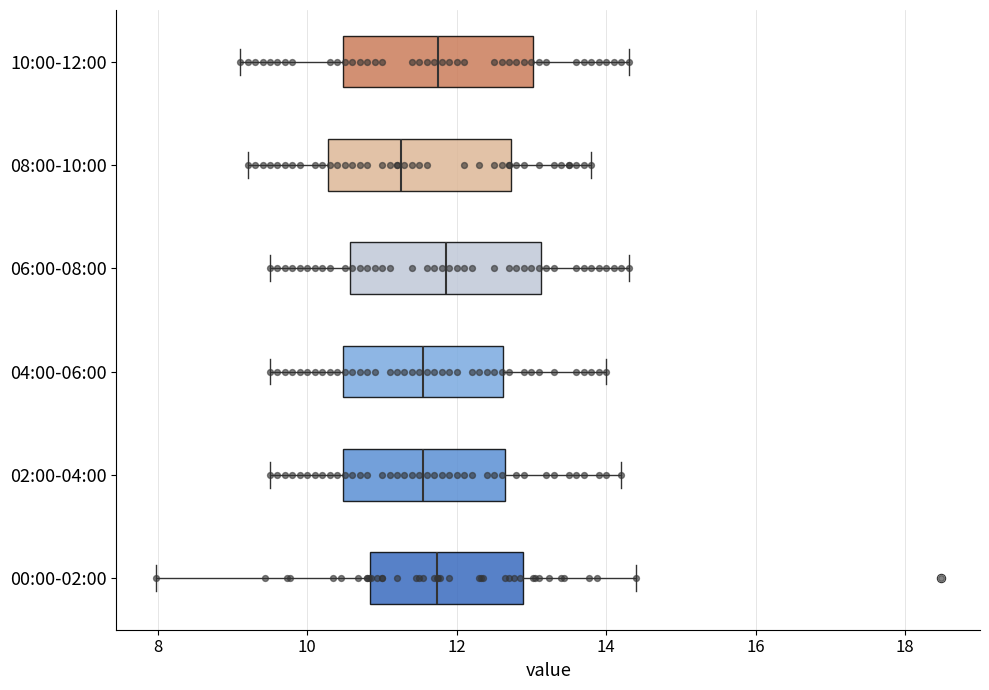

Reading bottom to top, transcribe this box plot: for each box, give where its median line is, the range the box spans, and where its two whiskers end, as read against the x-axis. The values are not printed on the chart, so give them approximately, as read against the axis.

00:00-02:00: median 11.8, box 10.8 to 12.8, whiskers 8.0 to 14.4
02:00-04:00: median 11.6, box 10.4 to 12.6, whiskers 9.6 to 14.2
04:00-06:00: median 11.6, box 10.4 to 12.6, whiskers 9.6 to 14.0
06:00-08:00: median 11.8, box 10.6 to 13.2, whiskers 9.6 to 14.4
08:00-10:00: median 11.2, box 10.2 to 12.8, whiskers 9.2 to 13.8
10:00-12:00: median 11.8, box 10.4 to 13.0, whiskers 9.2 to 14.4